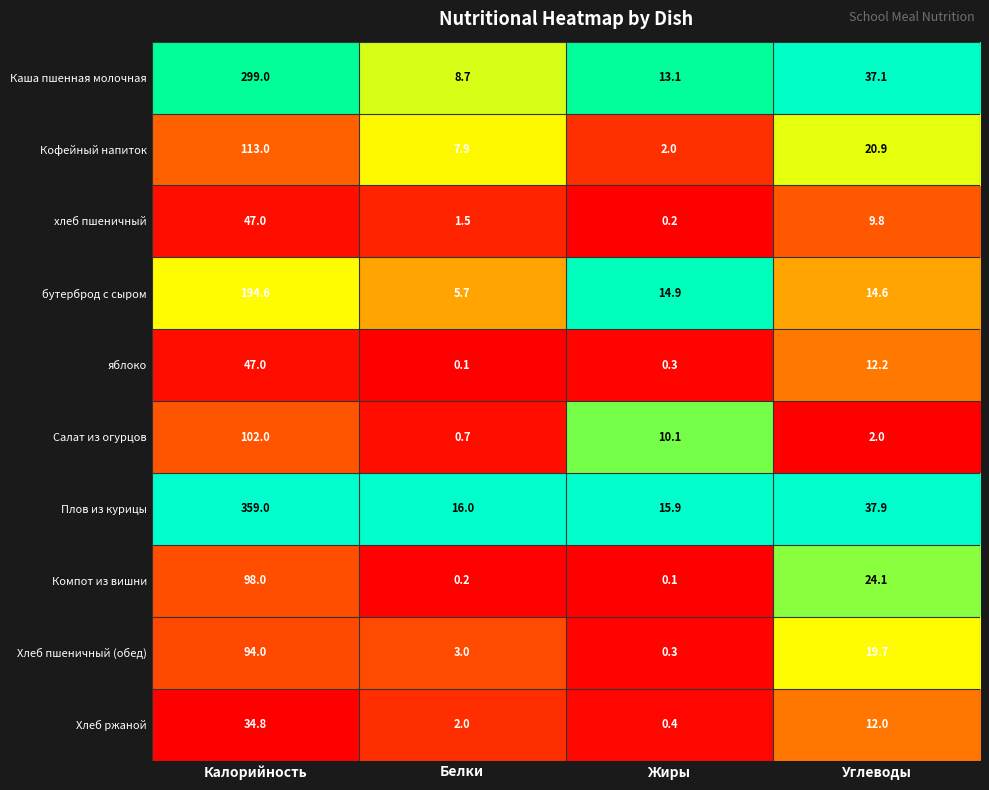

Rank the series at Белки from lowest to highest value.

яблоко, Компот из вишни, Салат из огурцов, хлеб пшеничный, Хлеб ржаной, Хлеб пшеничный (обед), бутерброд с сыром, Кофейный напиток, Каша пшенная молочная, Плов из курицы